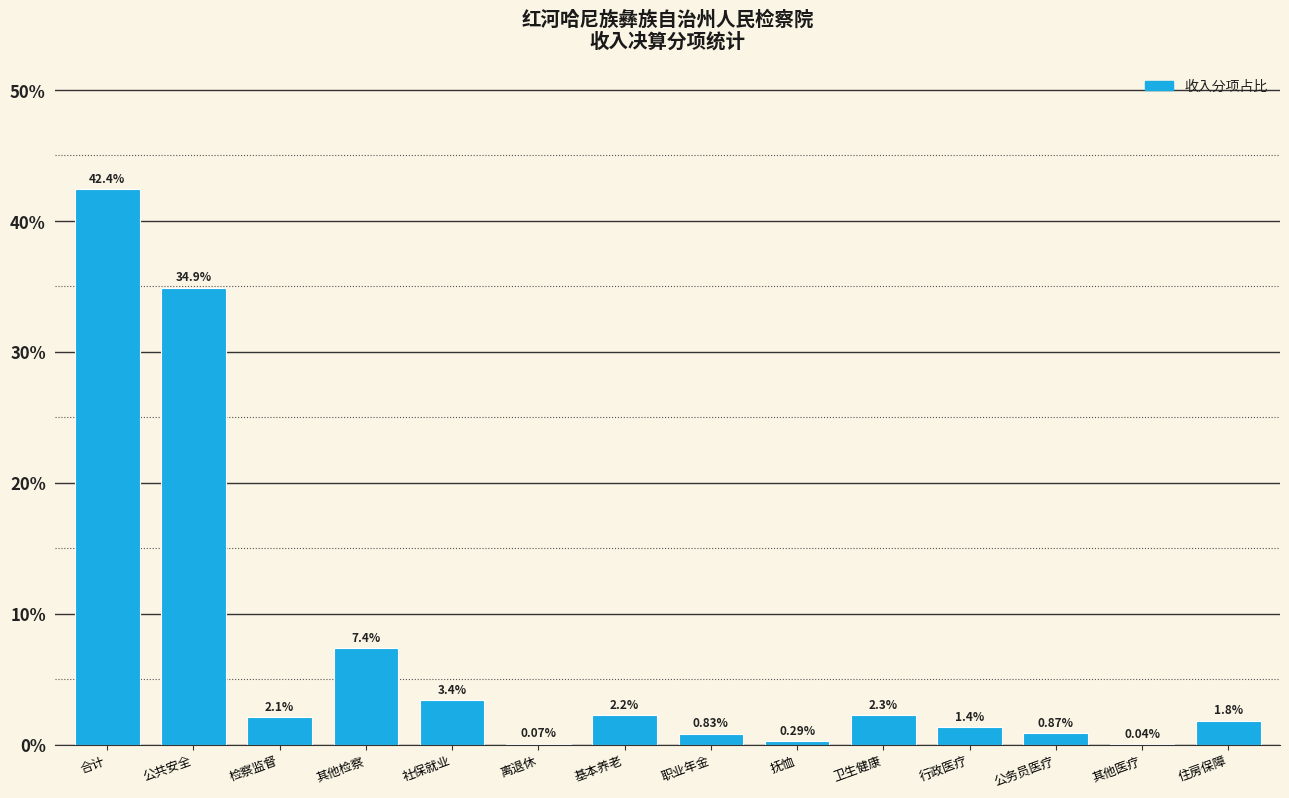

Where is the data nearest to the value 21?

其他检察